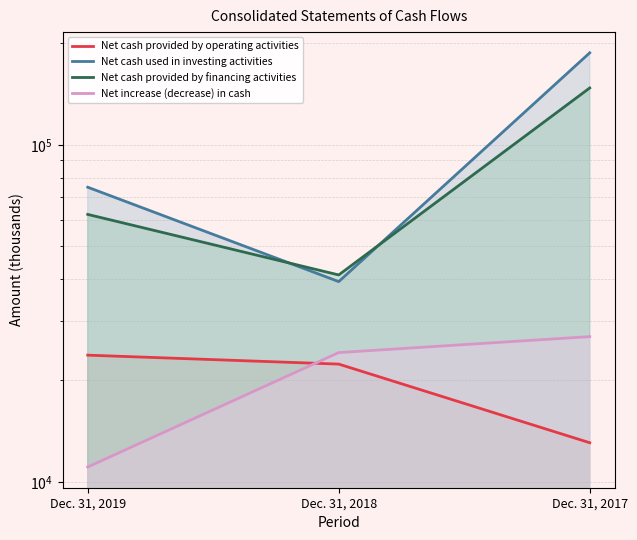

Reading left to right, extract all data points from this chart.

Net cash provided by operating activities: Dec. 31, 2019=23772	Dec. 31, 2018=22362	Dec. 31, 2017=13065
Net cash used in investing activities: Dec. 31, 2019=74903	Dec. 31, 2018=39295	Dec. 31, 2017=187656
Net cash provided by financing activities: Dec. 31, 2019=62199	Dec. 31, 2018=41127	Dec. 31, 2017=147609
Net increase (decrease) in cash: Dec. 31, 2019=11068	Dec. 31, 2018=24194	Dec. 31, 2017=26982